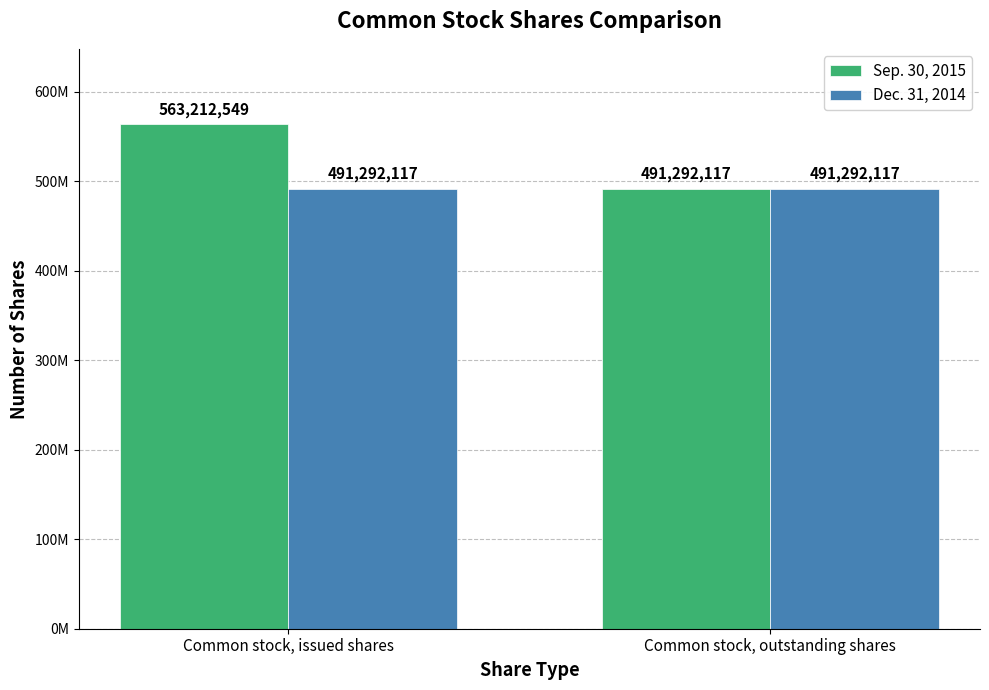

The value of Dec. 31, 2014 at Common stock, issued shares is 713165671. True or false?

False